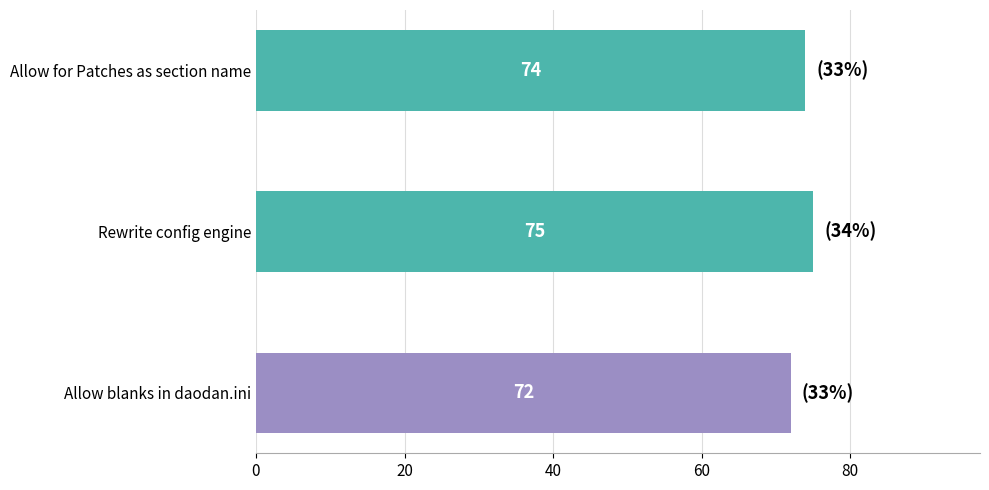

What is the greatest value displayed?

75